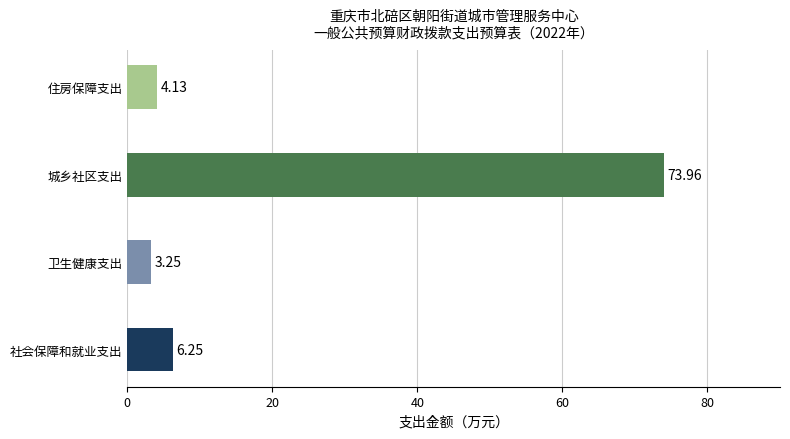

Which category has the highest value across all series?

城乡社区支出